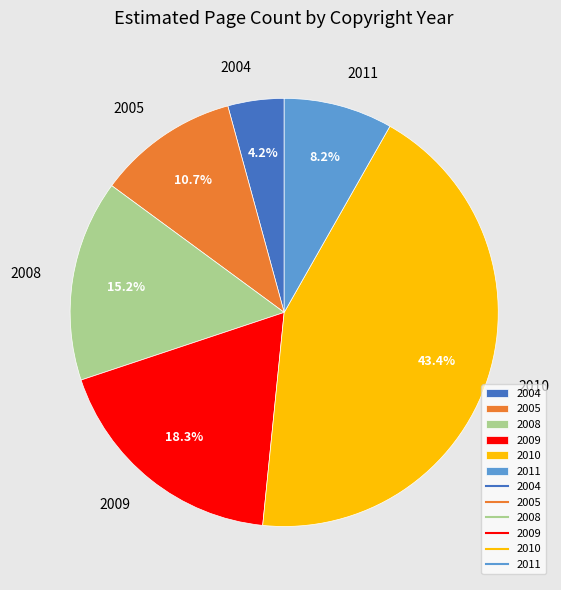

To the nearest percent, what is the average slice percentage?

17%